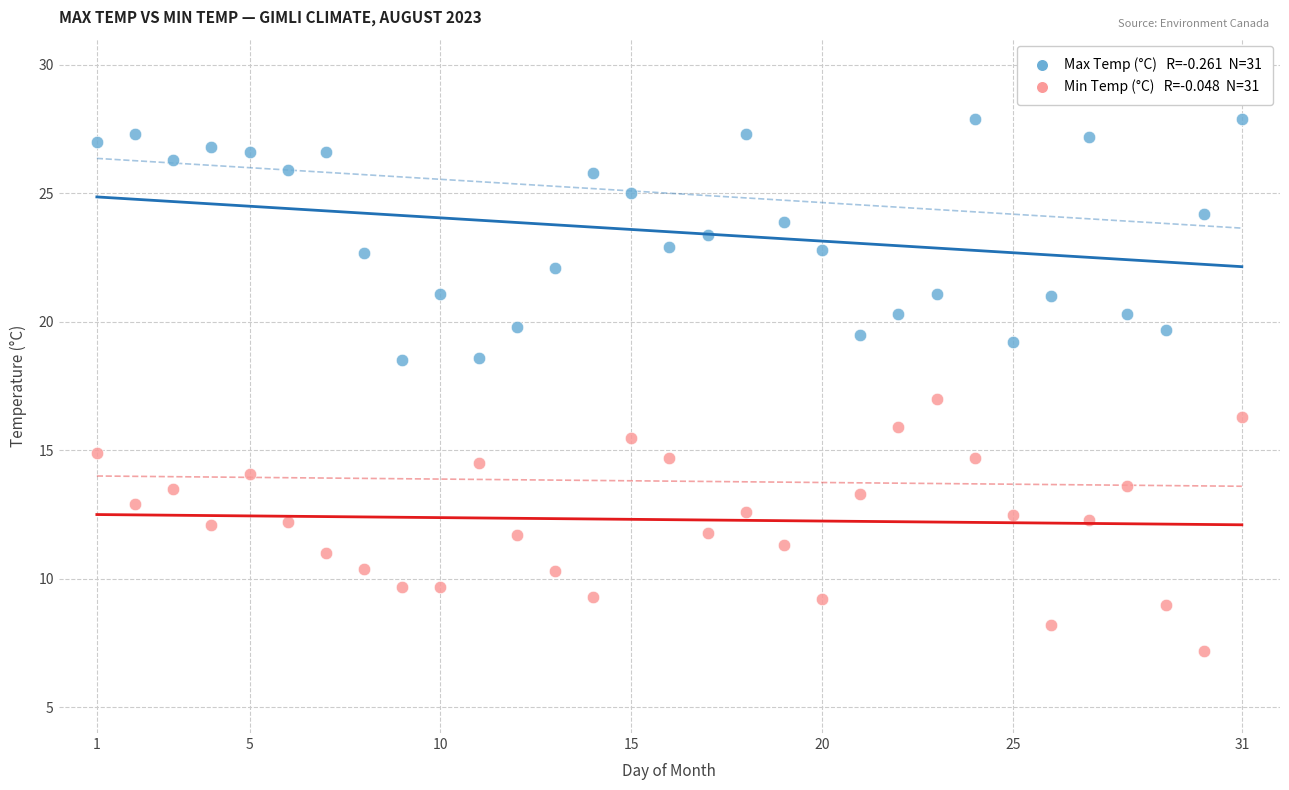

Across all data points, what is the range of Y values (max minus min)?

20.7